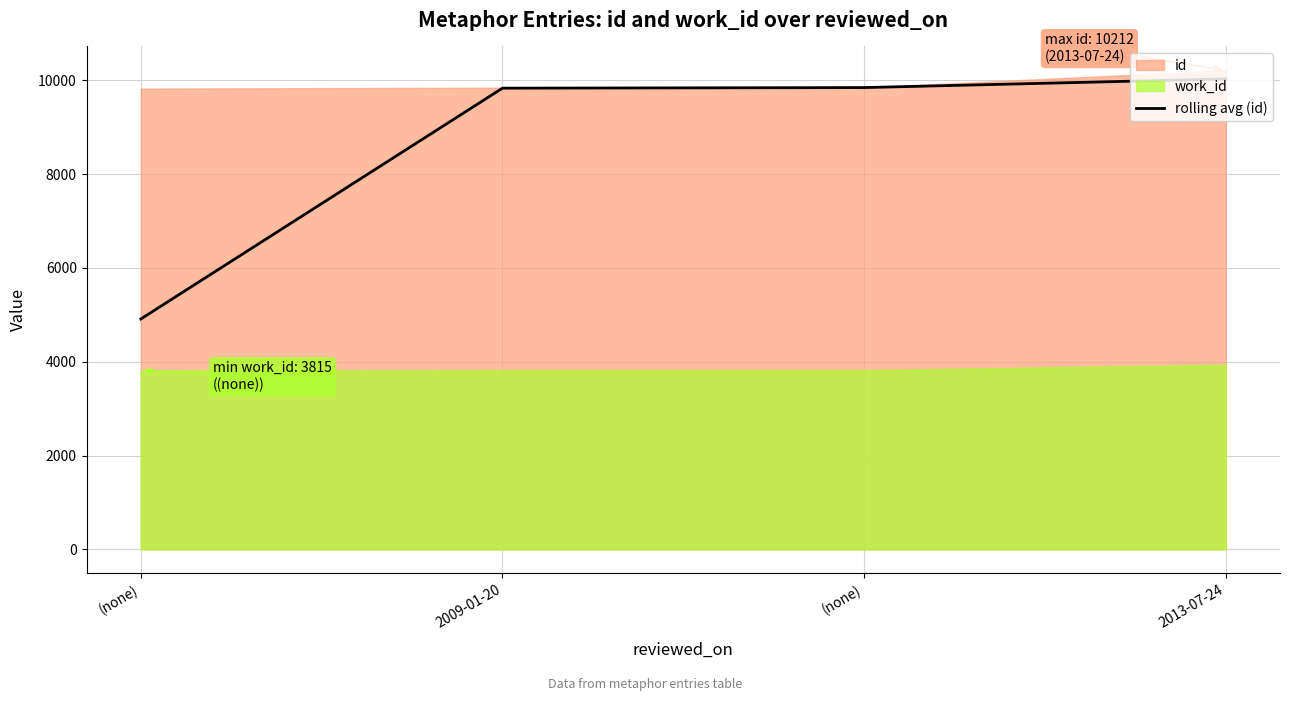

List the labels in order of value, smallest first.

(none), 2009-01-20, (none), 2013-07-24